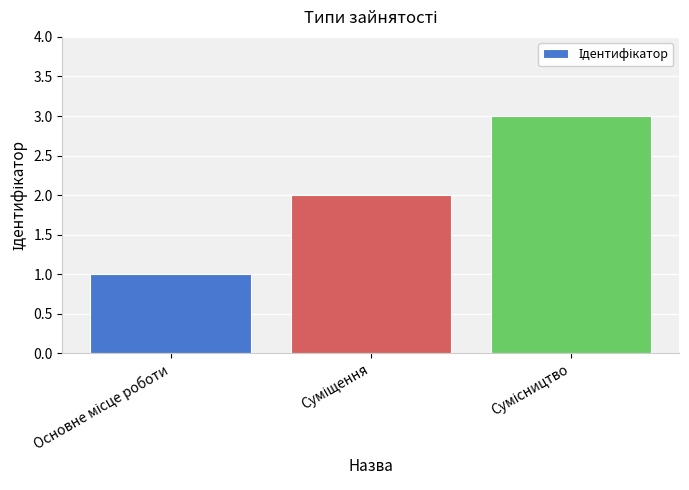

What is the maximum value shown in the chart?

3